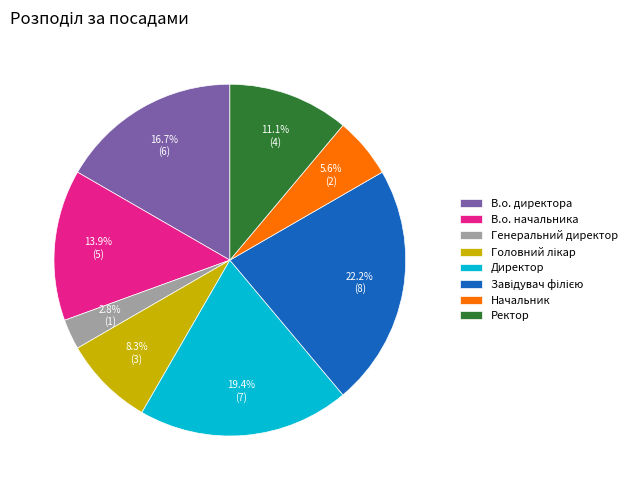

To the nearest percent, what percentage of the pie is Генеральний директор?

3%